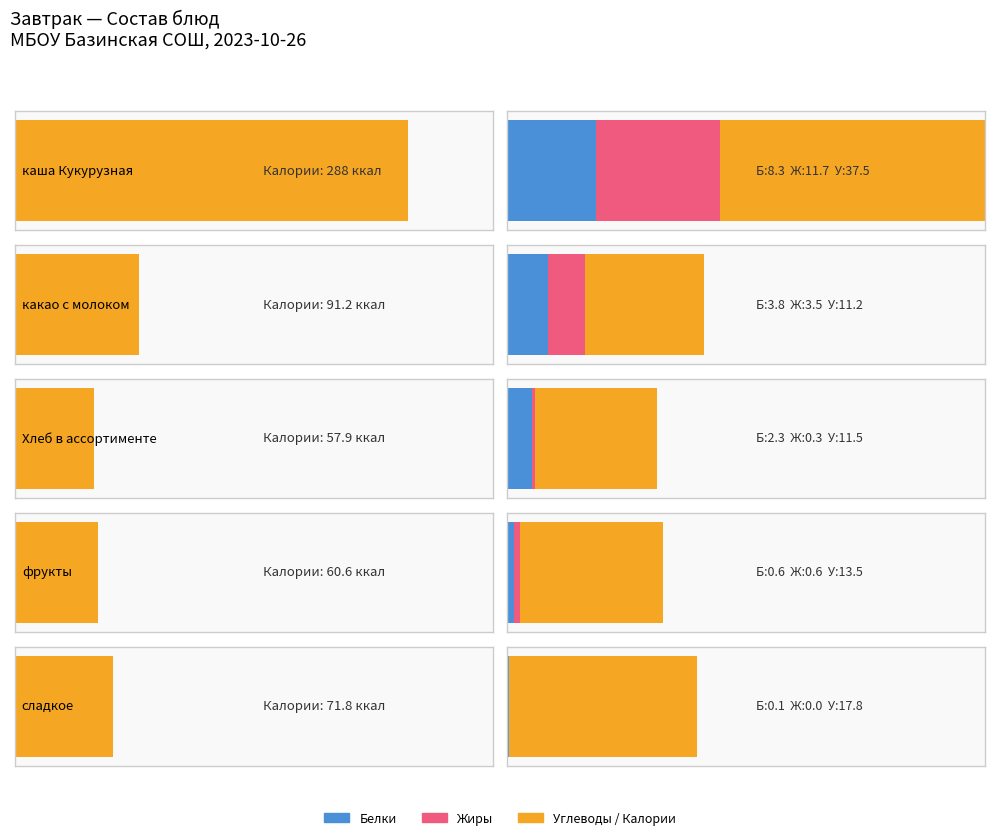

Which series has the largest range (max minus min)?

Калорийность